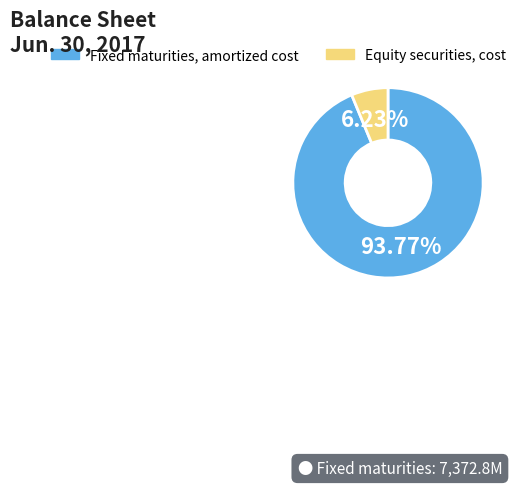

The Equity securities, cost slice represents 6% of the pie. True or false?

True